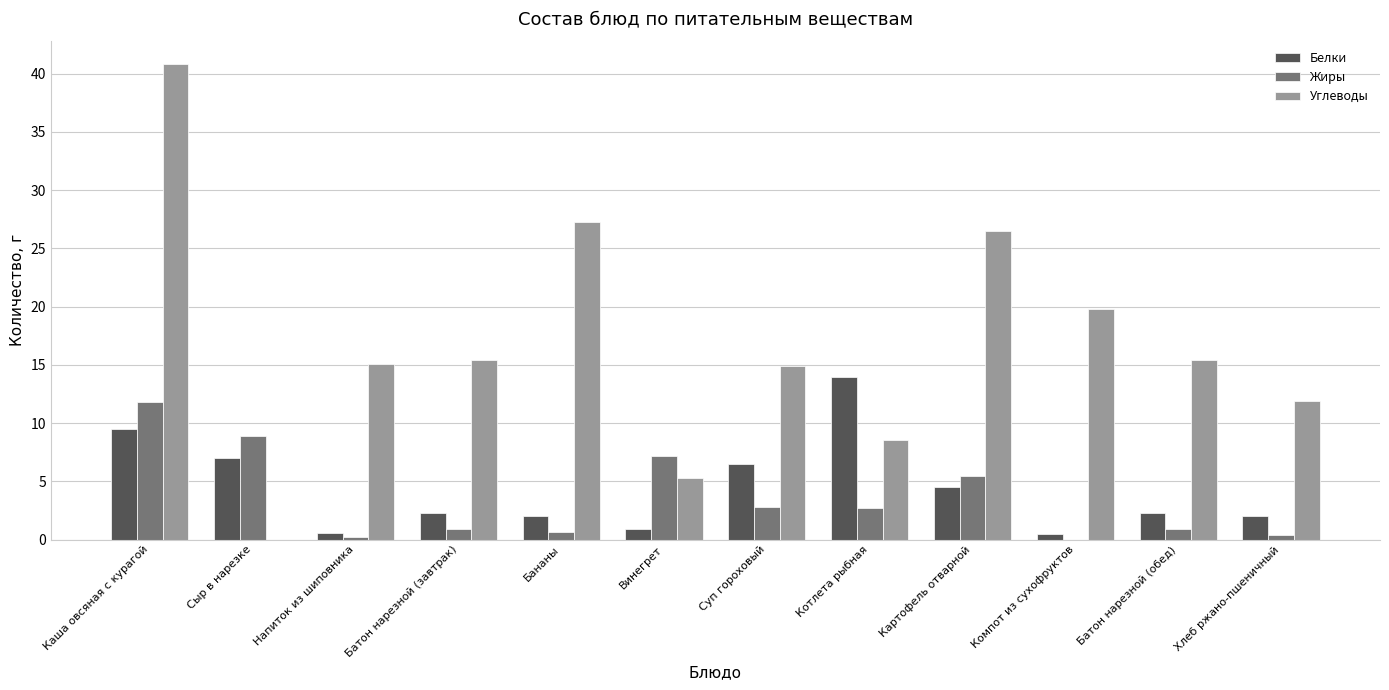

How many series are shown in this chart?

3